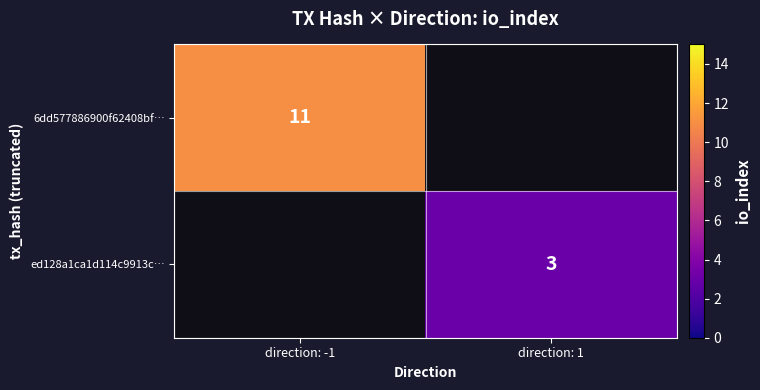

What is the minimum value shown in the chart?

3.0